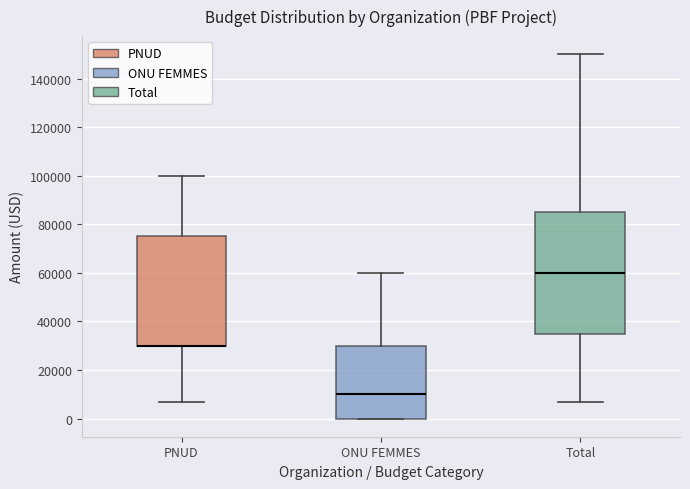

Which box is the tallest, from its lower edge to its upper edge?

Total